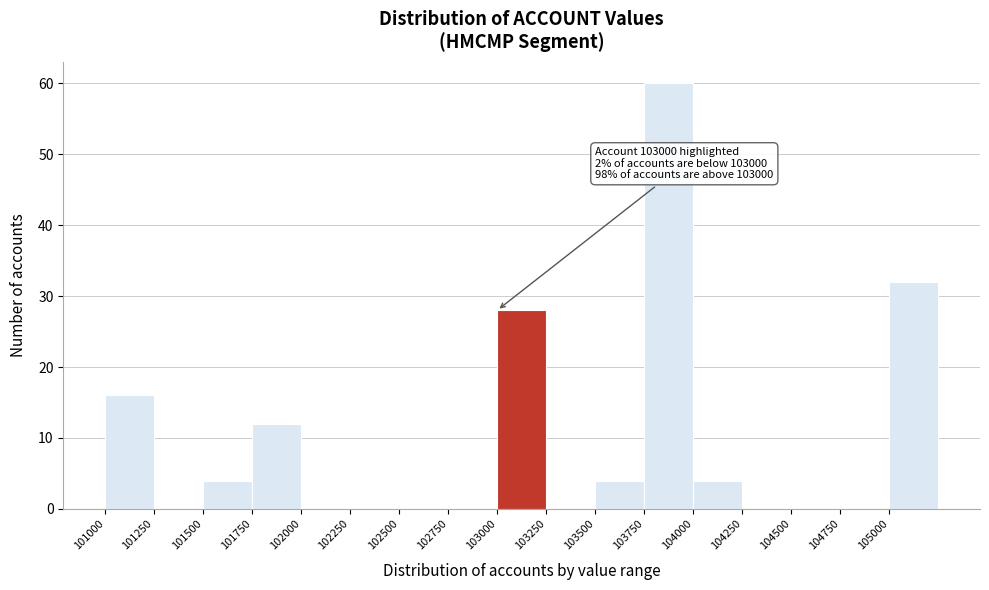

Over which range of the x-axis is the bar tallest?

103750 to 104000